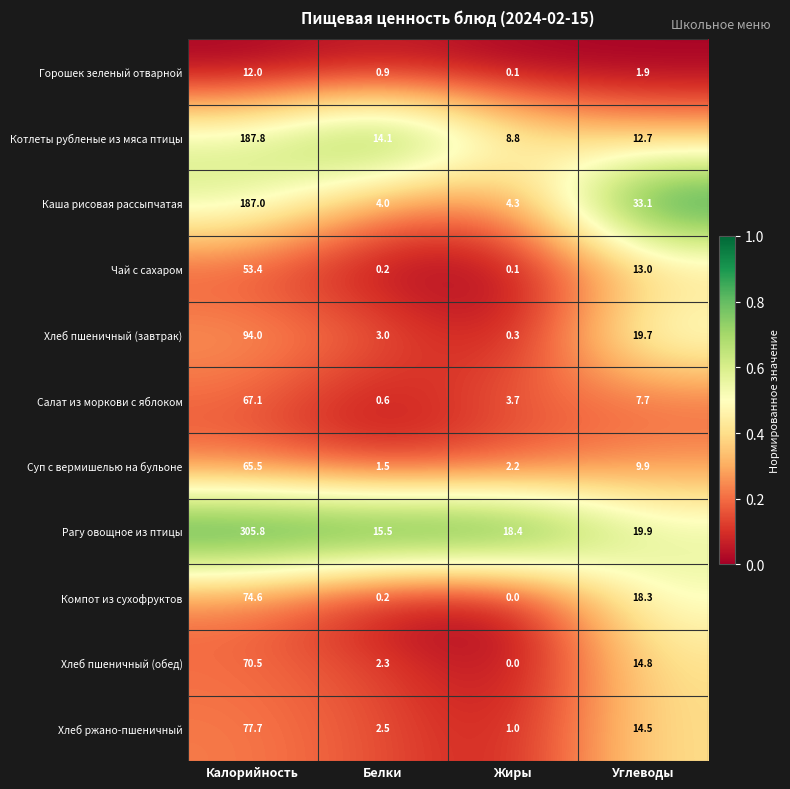

What is the maximum value shown in the chart?

305.8